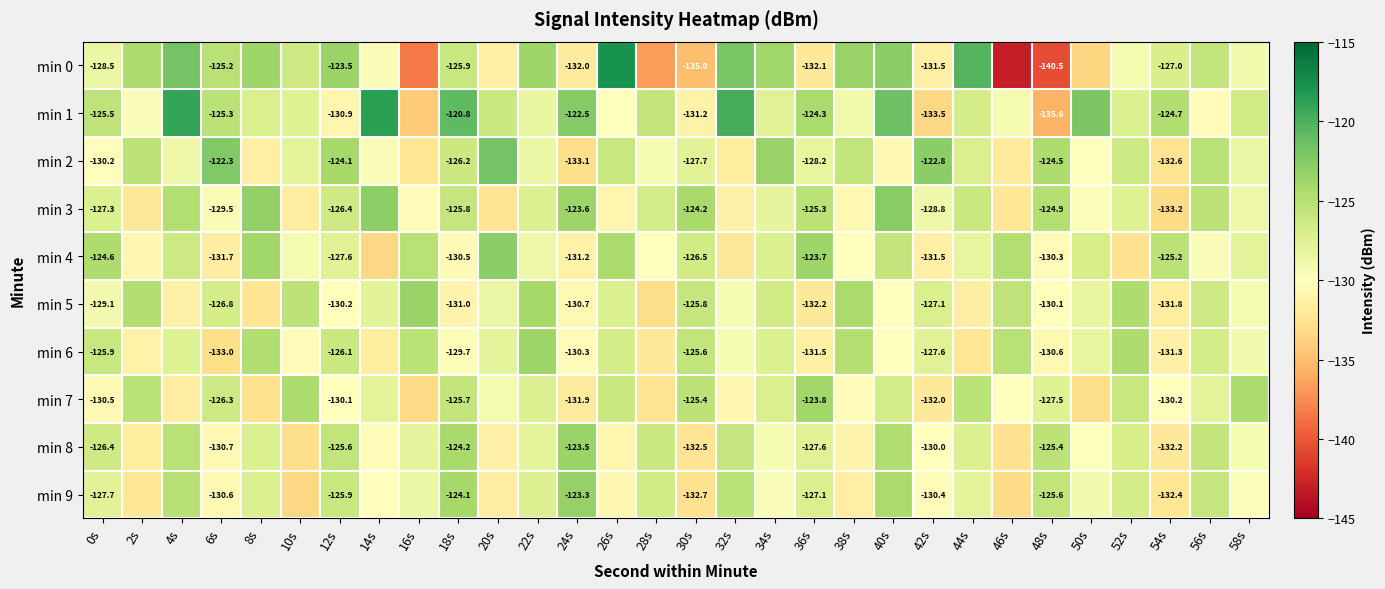

Count the number of categories in the chart.

30